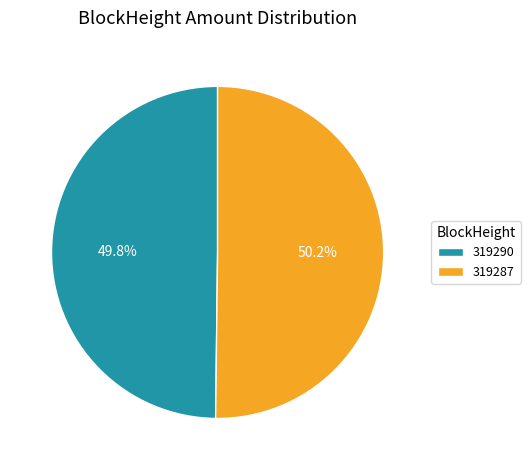

Is there any slice that represents more than half of the pie?

Yes